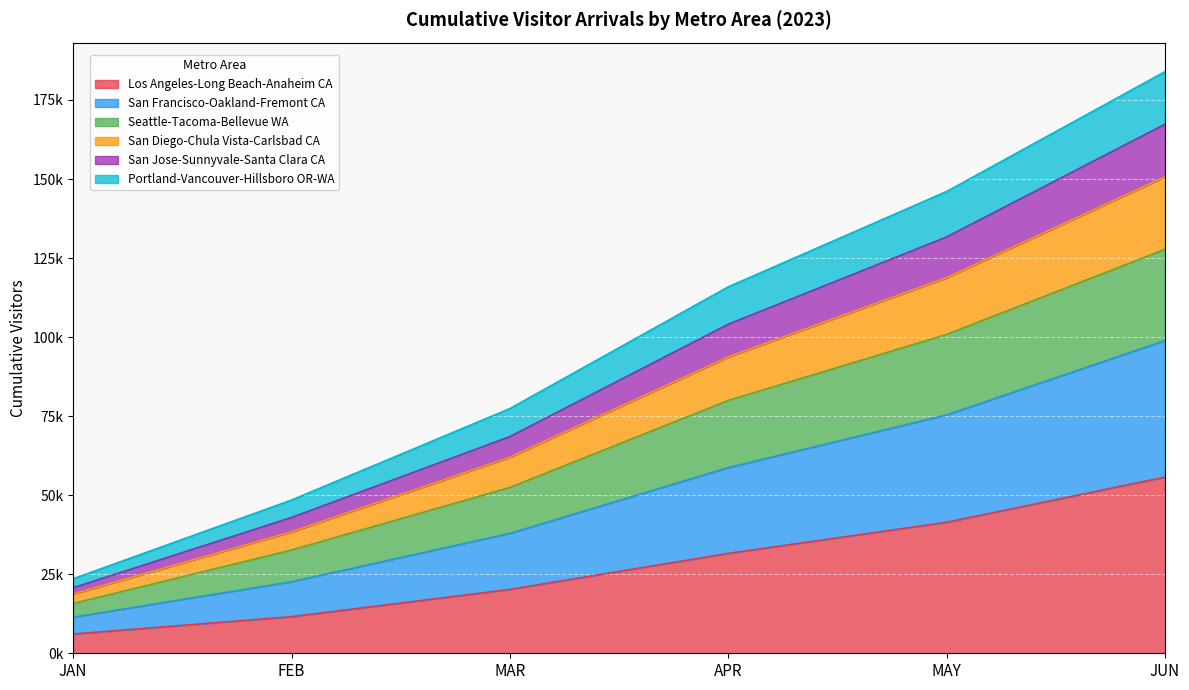

Rank the categories by San Francisco-Oakland-Fremont CA value from highest to lowest.

JUN, MAY, APR, MAR, FEB, JAN